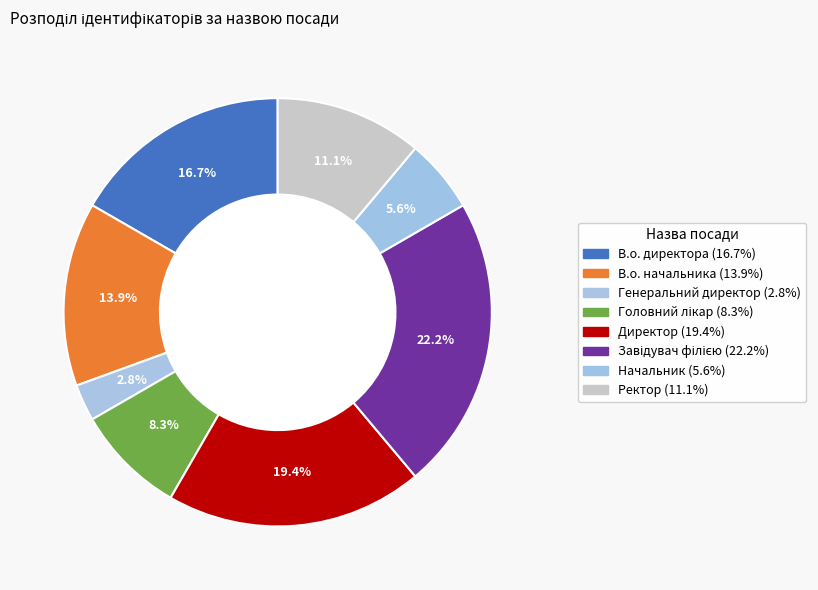

To the nearest percent, what portion does В.о. начальника represent?

14%